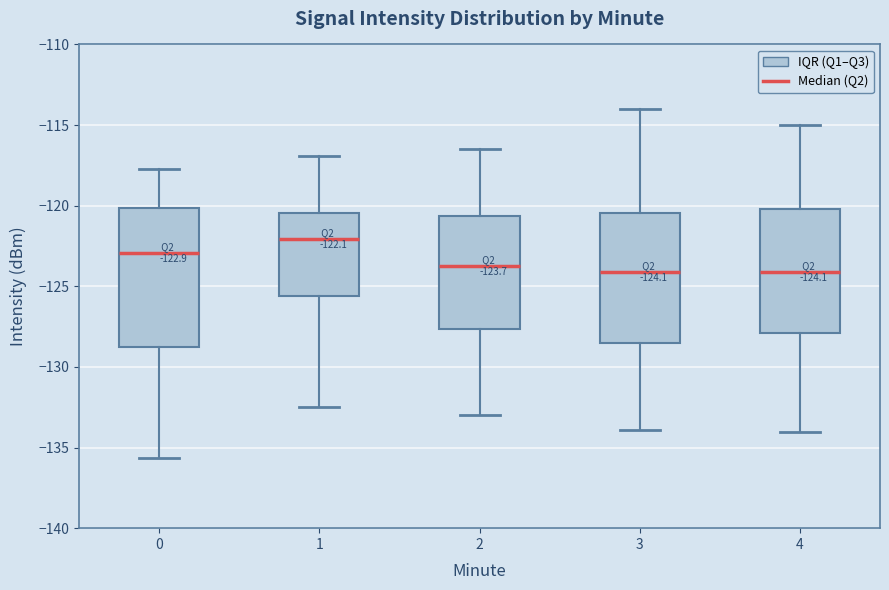

Comparing the boxes themselves (not the whiskers), which one is the tallest?

0